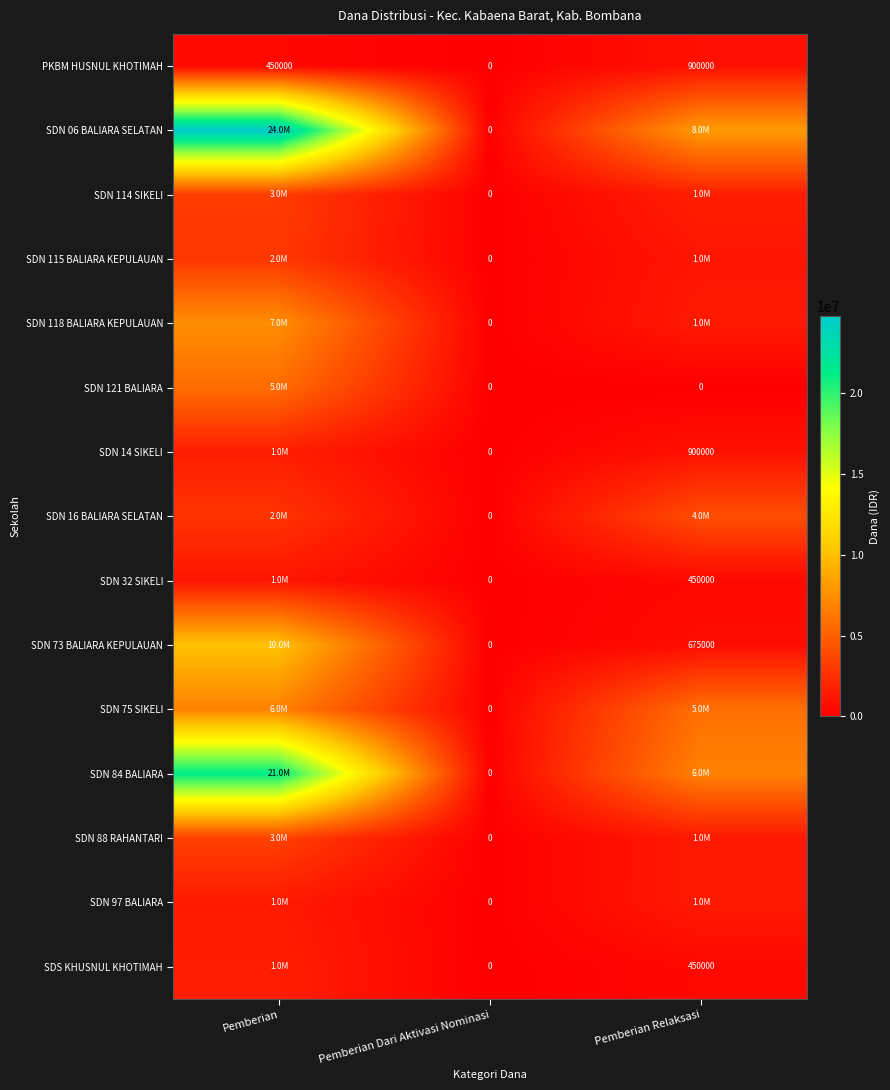

How many data points in PKBM HUSNUL KHOTIMAH are less than 450000?

1